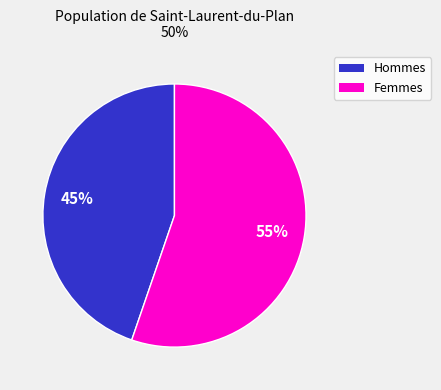

Count the number of slices in the pie.

2